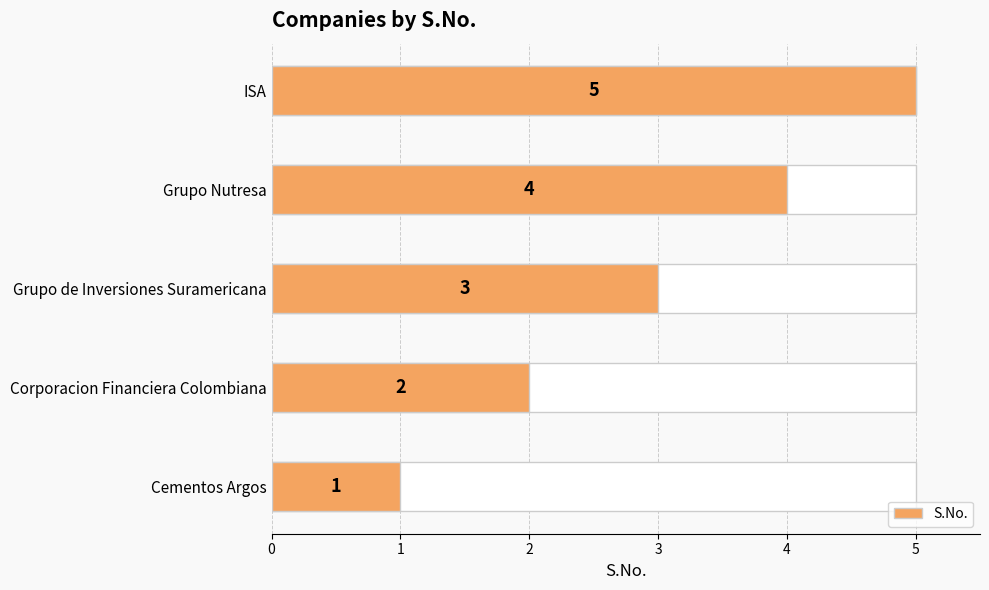

Which has a higher value, Corporacion Financiera Colombiana or Cementos Argos?

Corporacion Financiera Colombiana